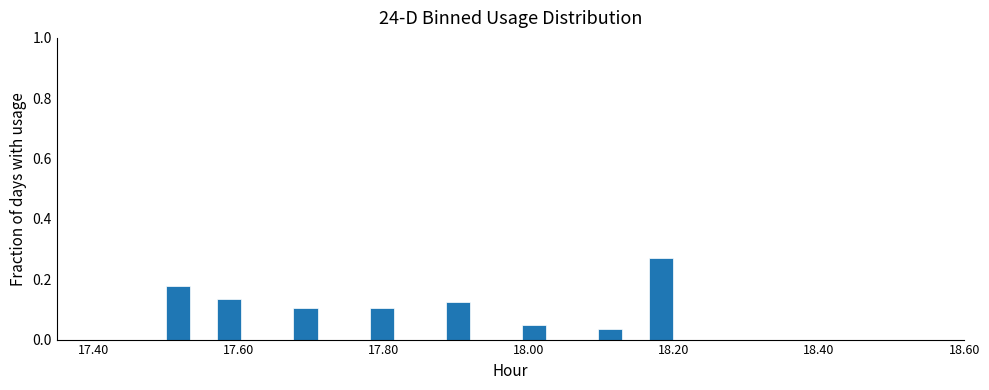

Around what value on the x-axis is the tallest bar? Give the approximate position of its centre, as read against the axis.

18.18